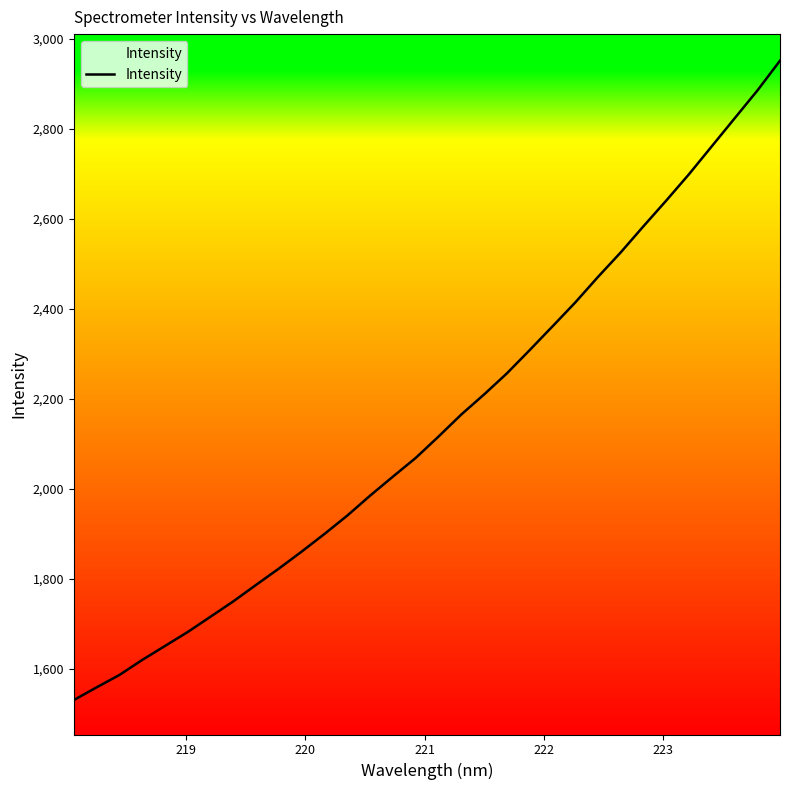

True or false: the data shows 442.2 at 17.

False